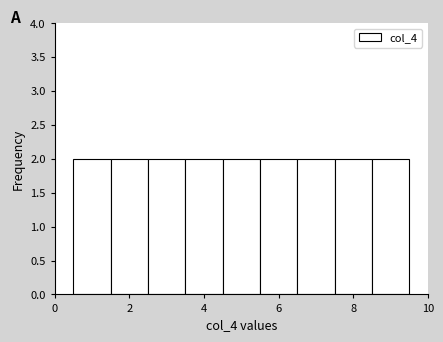

How tall is the bar that spans 1.5 to 2.5 on the x-axis? Neither the bar edges nor the heights are printed on the chart, so give them approximately, as read against the axes.

2